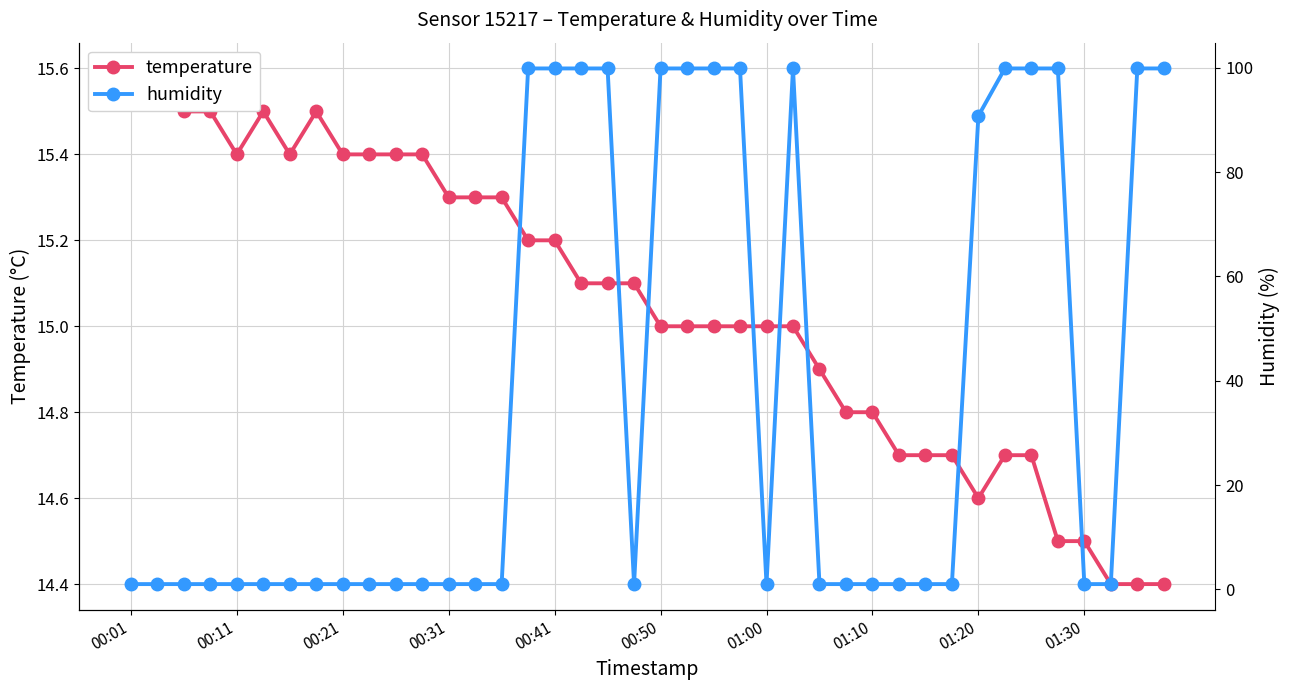

What are all the series names shown in the legend?

temperature, humidity